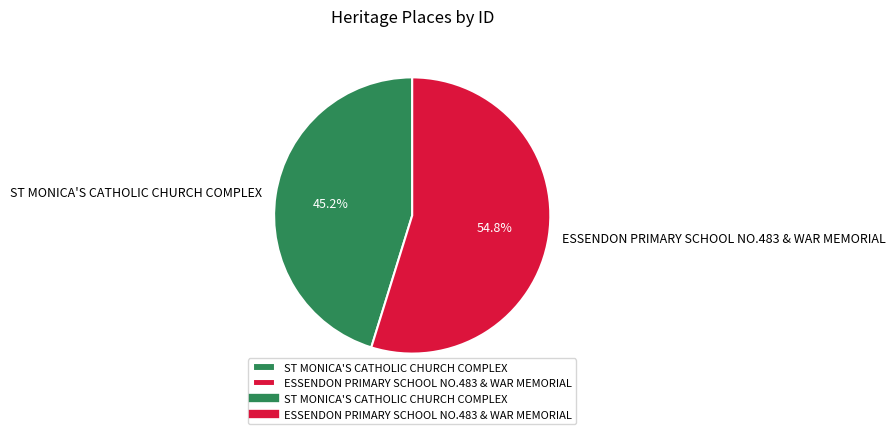

What portion of the pie excludes ST MONICA'S CATHOLIC CHURCH COMPLEX?

54.8%